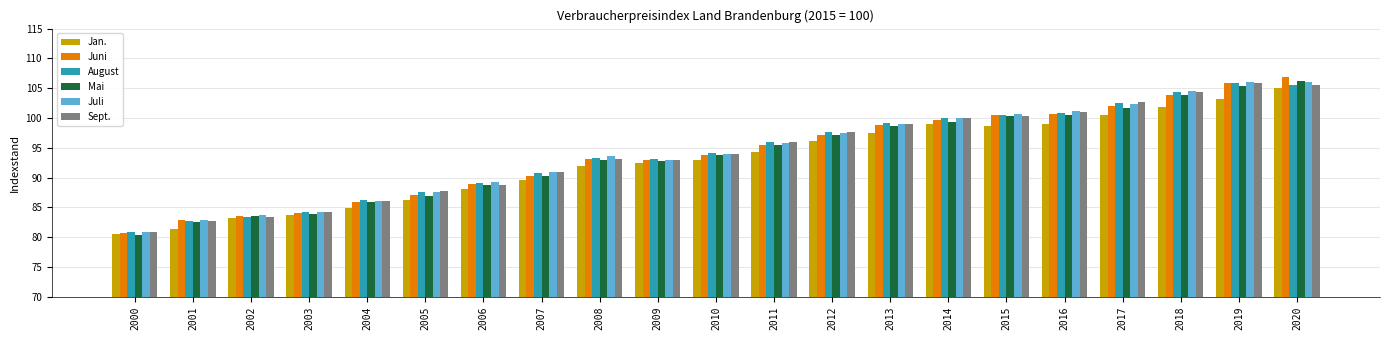

Which label corresponds to the smallest value in the chart?

2000